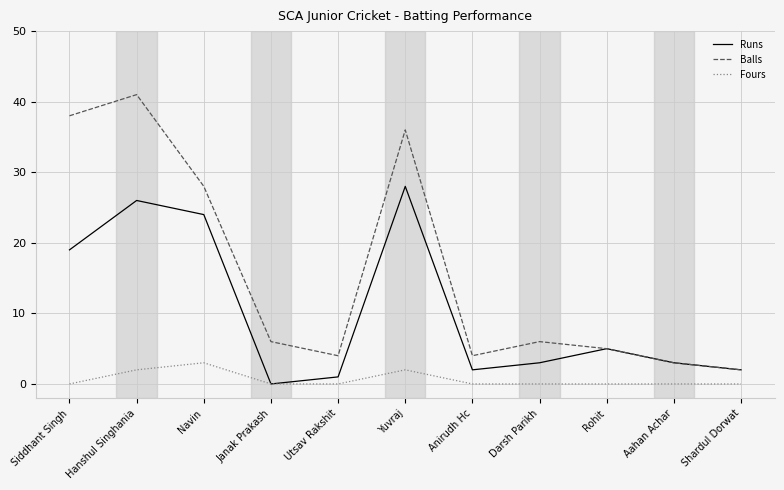

True or false: Fours and Balls cross at least once.

False